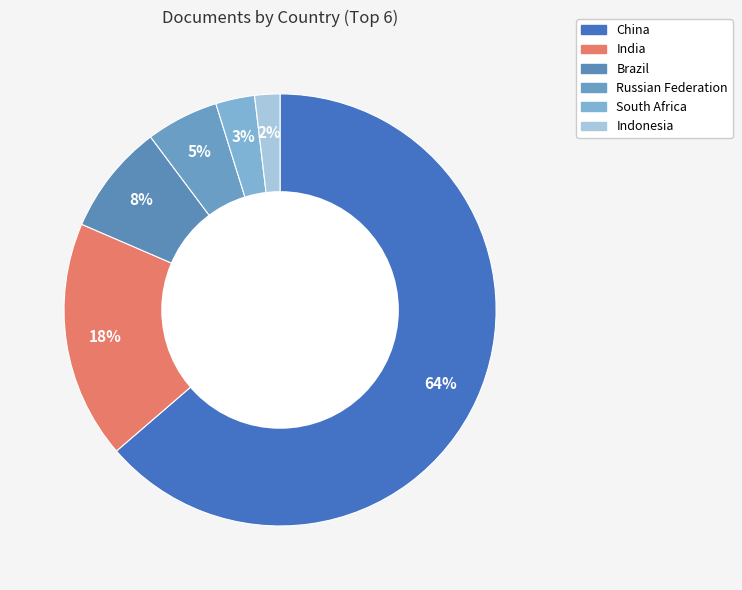

Does any single category account for the majority?

Yes